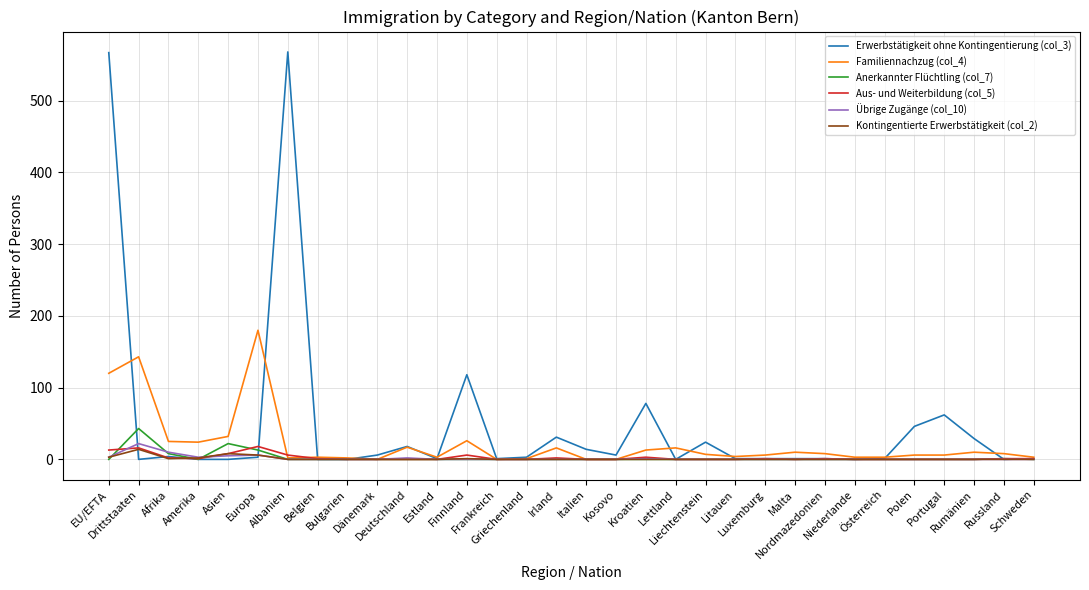

What is the maximum value shown in the chart?

568